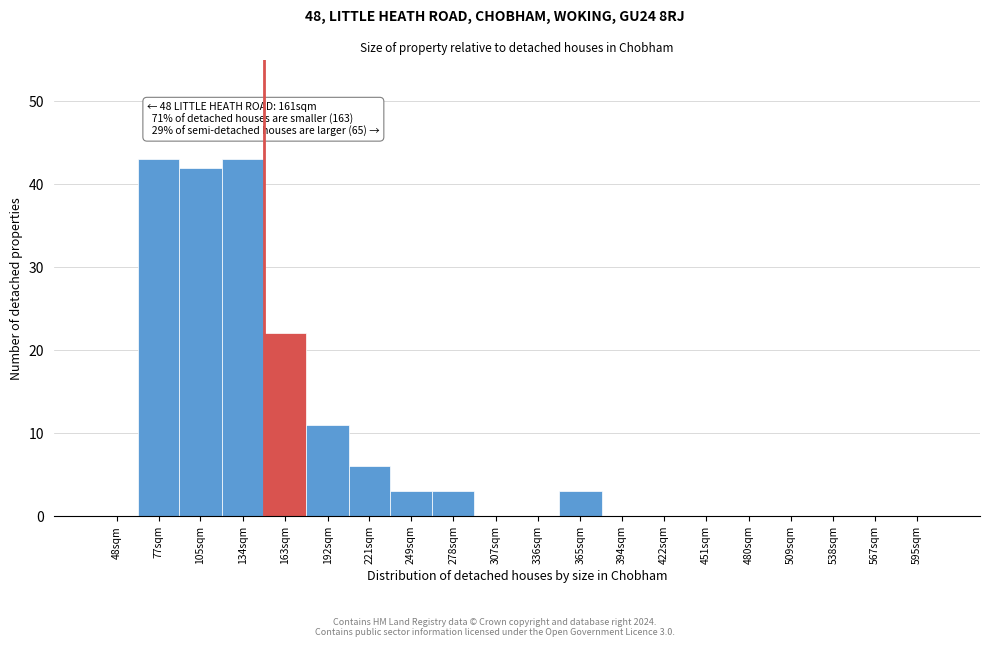

Reading right to left, list all the values displayed in this chart.

595sqm=0	567sqm=0	538sqm=0	509sqm=0	480sqm=0	451sqm=0	422sqm=0	394sqm=0	365sqm=3	336sqm=0	307sqm=0	278sqm=3	249sqm=3	221sqm=6	192sqm=11	163sqm=22	134sqm=43	105sqm=42	77sqm=43	48sqm=0